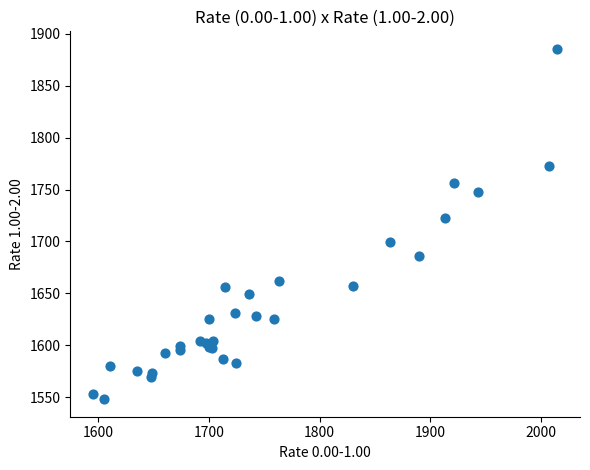

What Y value in the scatter plot is closest to 1716?

1723.0